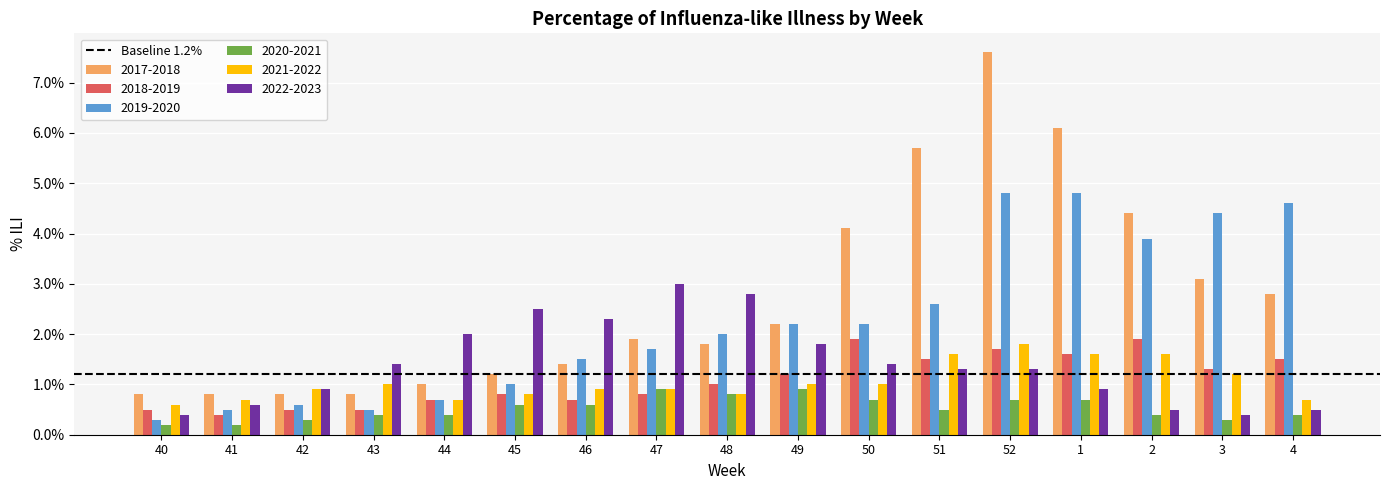

Does the chart contain stacked bars?

No